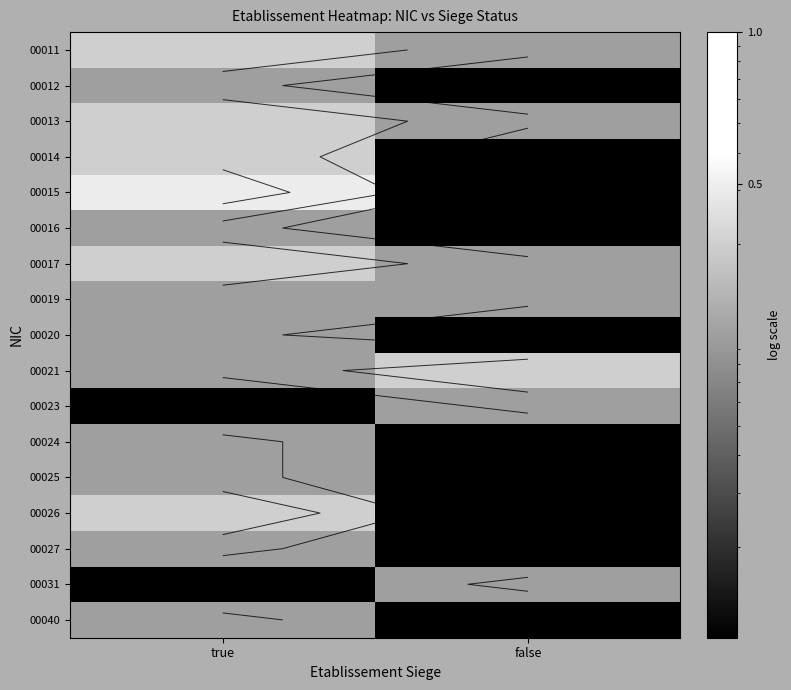

Rank the series by their maximum value, from highest to lowest.

00015, 00011, 00013, 00014, 00017, 00021, 00026, 00012, 00016, 00019, 00020, 00023, 00024, 00025, 00027, 00031, 00040